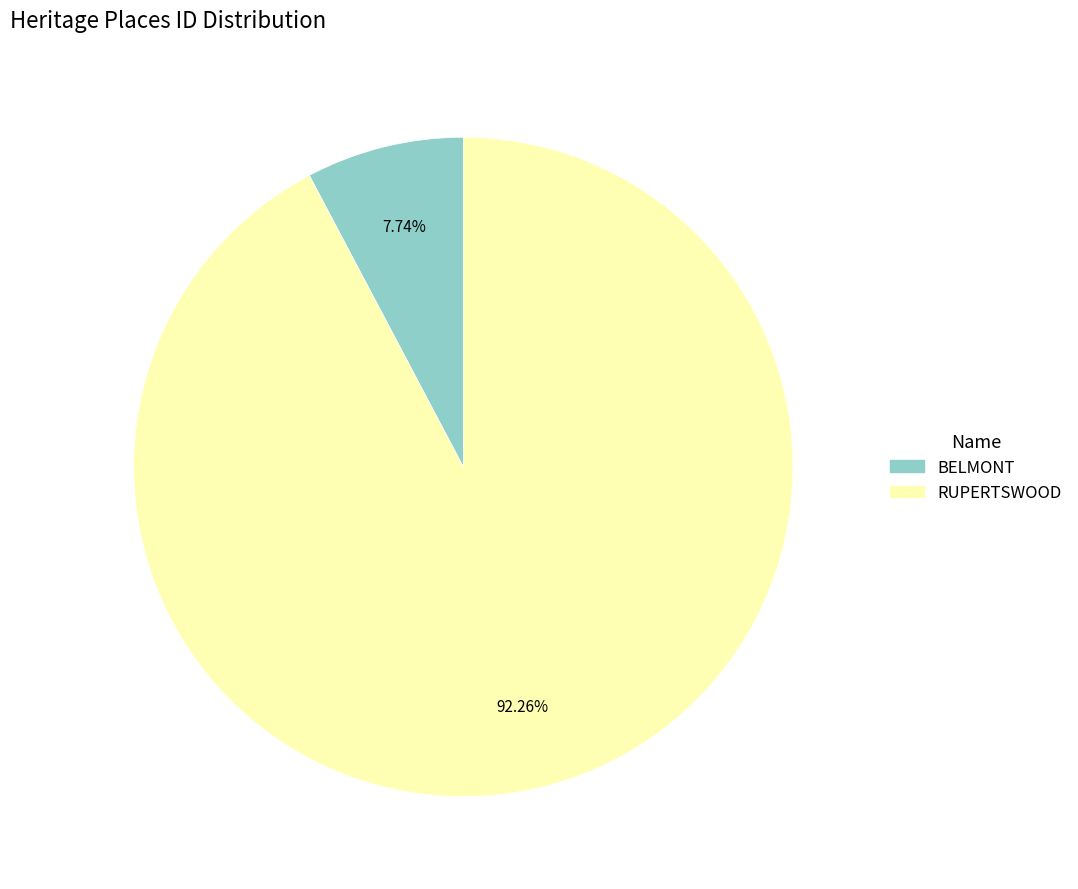

What percentage is NOT represented by BELMONT?

92.3%